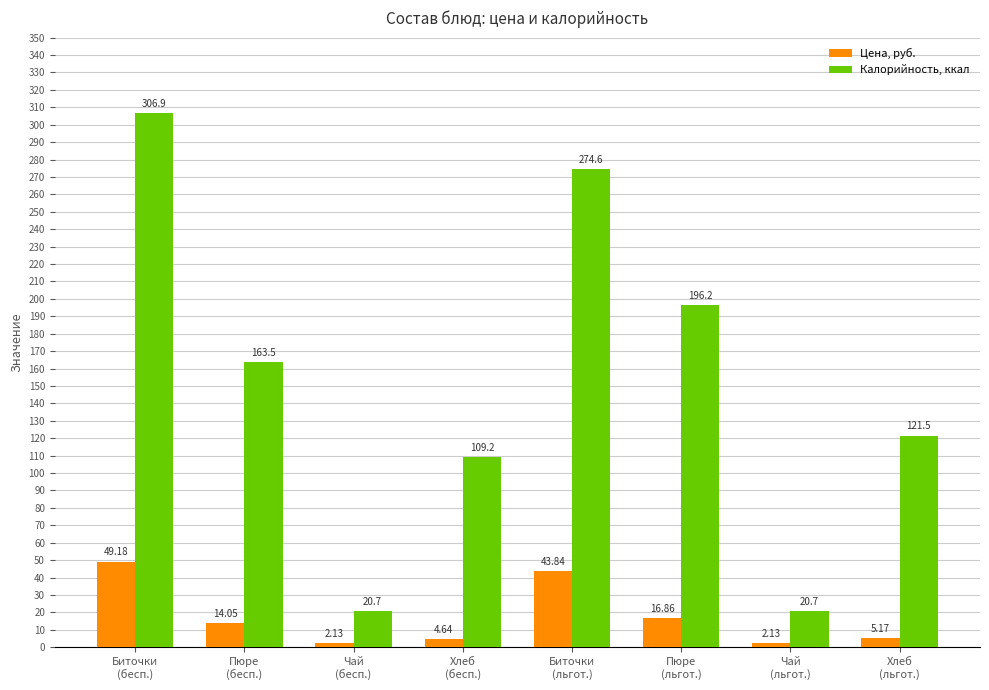

Which series has the widest spread of values?

Калорийность, ккал